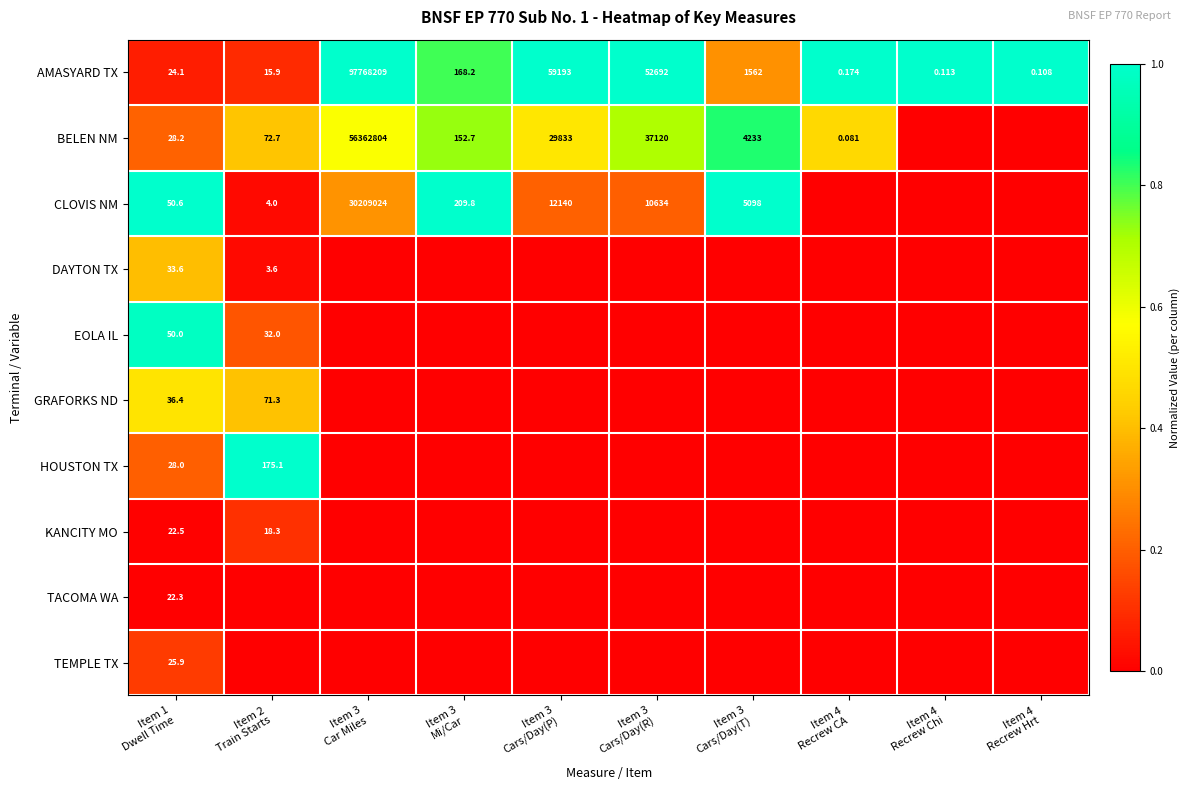

The AMASYARD TX series shows 1.7 at Item 4 Recrew Hrt. True or false?

False